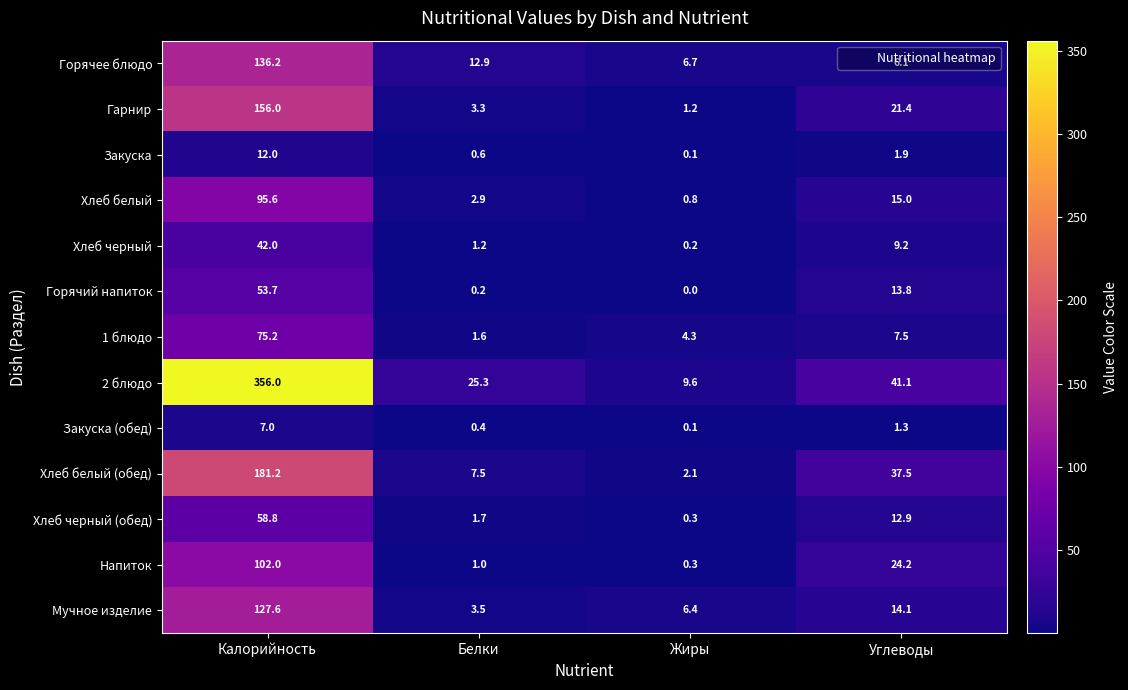

What is the sum of all Закуска values?

14.6